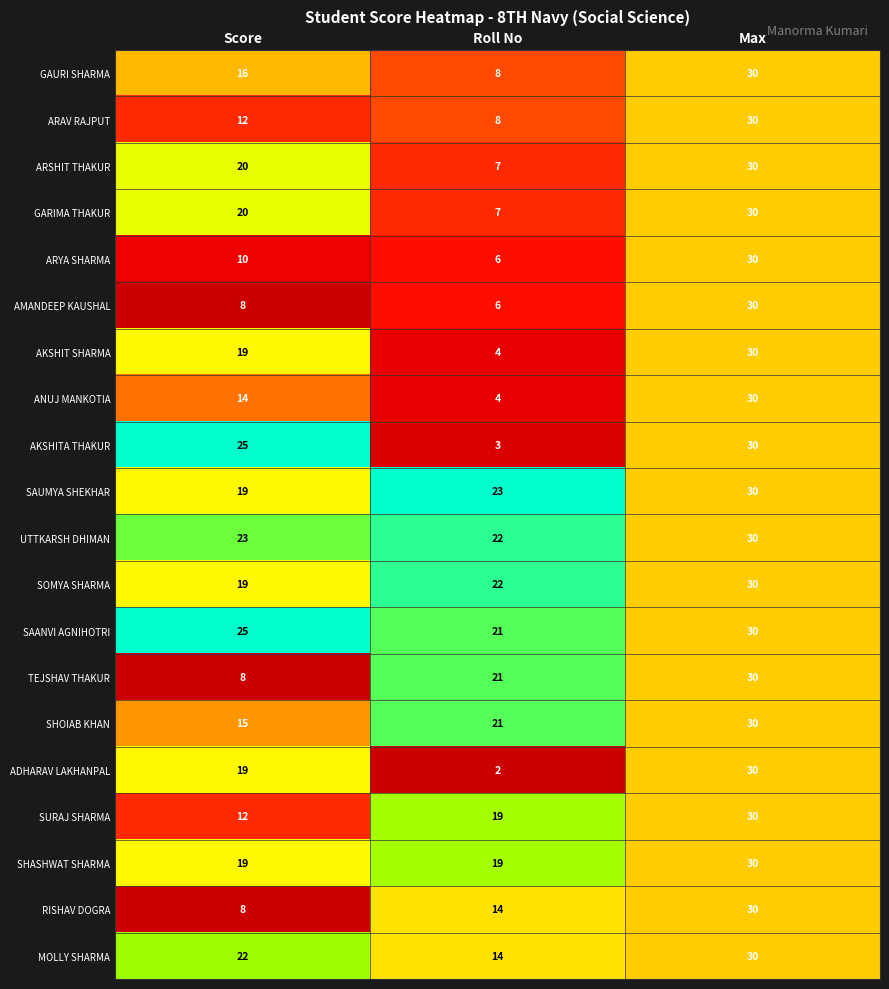

Is the value of ARSHIT THAKUR at Score greater than the value of AKSHIT SHARMA at Max?

No